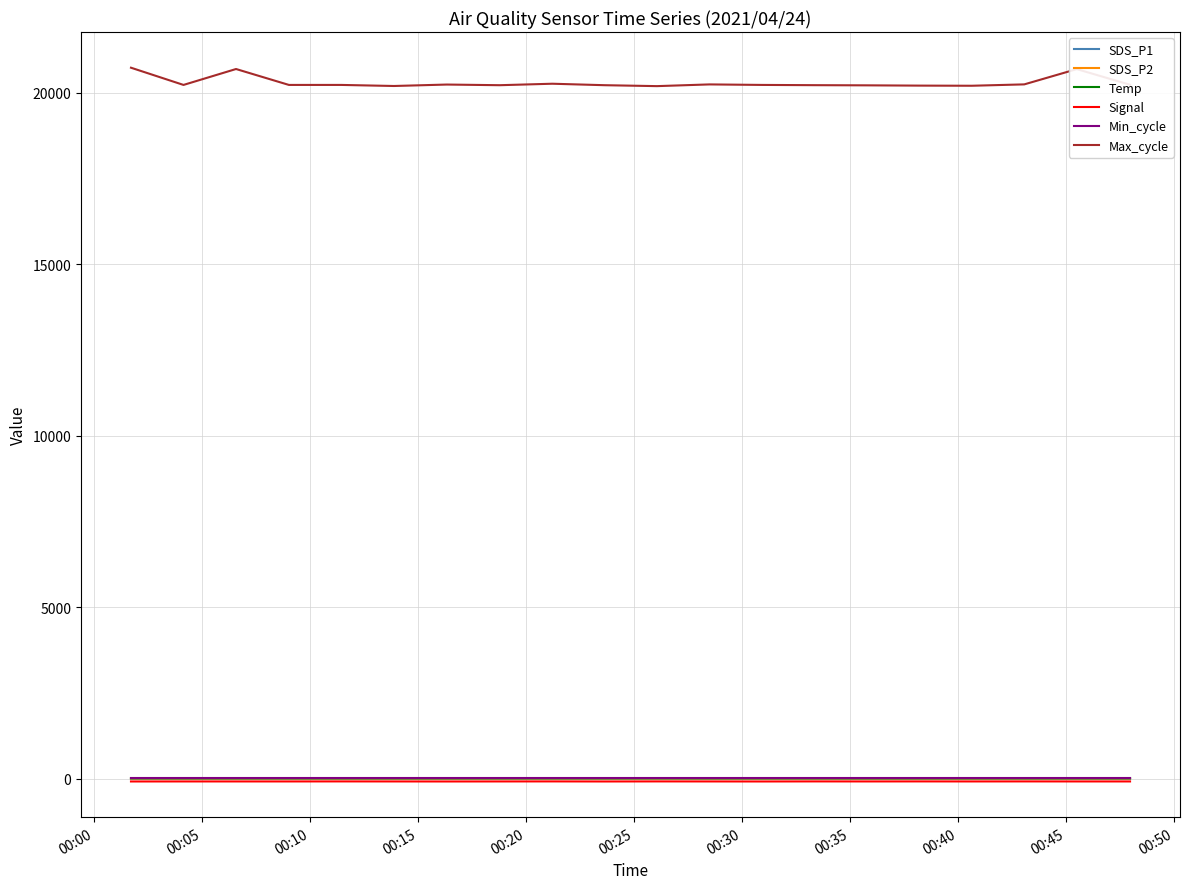

Does the chart display data point markers on the line(s)?

No